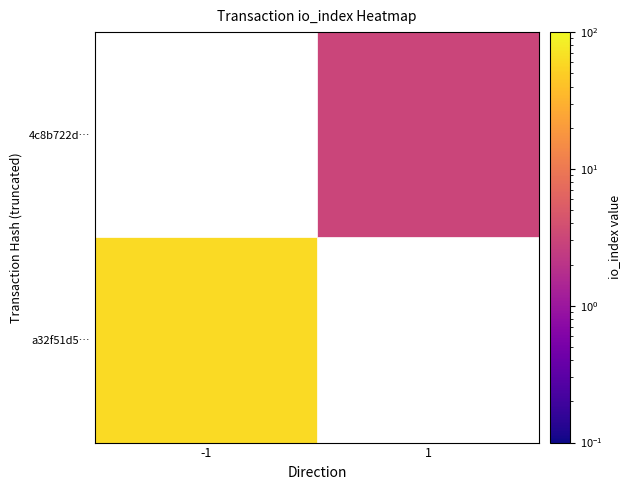

The value of 4c8b722d754e7e46eba5c7f6bc0dc6eb397e62c at io_index is 5. True or false?

False